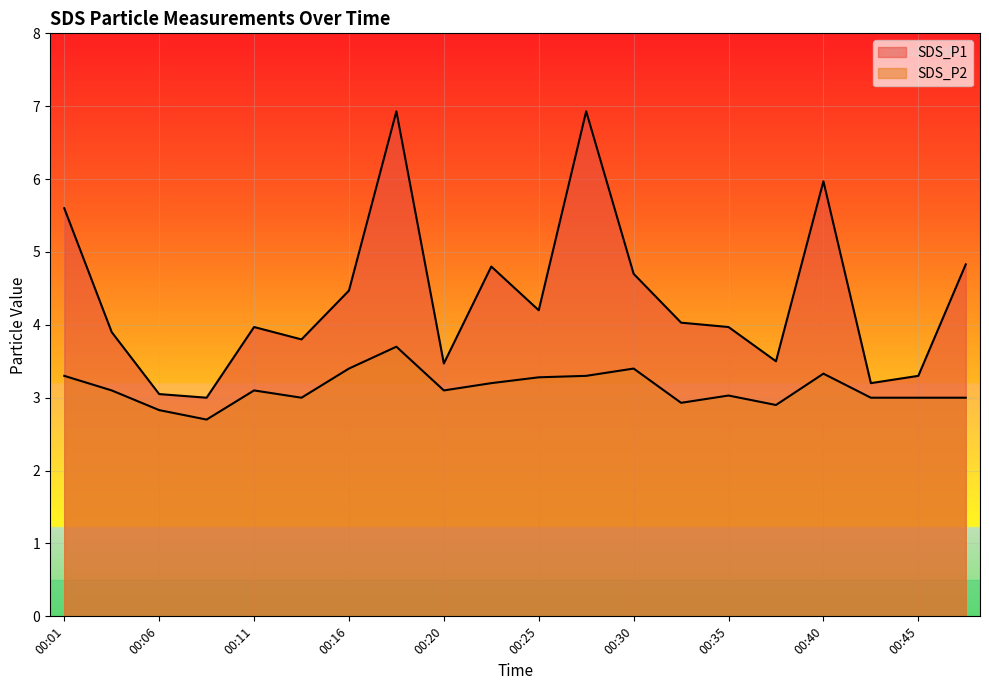

Reading left to right, what are all the values shown in this chart?

SDS_P1: 5.6	3.9	3.0	3.0	4.0	3.8	4.5	6.9	3.5	4.8	4.2	6.9	4.7	4.0	4.0	3.5	6.0	3.2	3.3	4.8
SDS_P2: 3.3	3.1	2.8	2.7	3.1	3.0	3.4	3.7	3.1	3.2	3.3	3.3	3.4	2.9	3.0	2.9	3.3	3.0	3.0	3.0